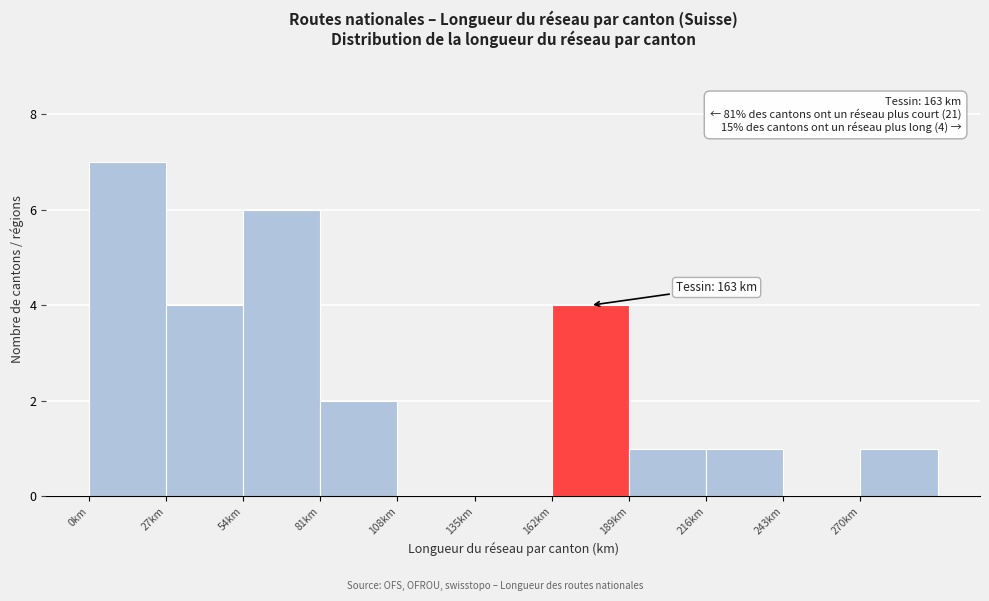

Over which range of the x-axis is the bar tallest?

0 to 27